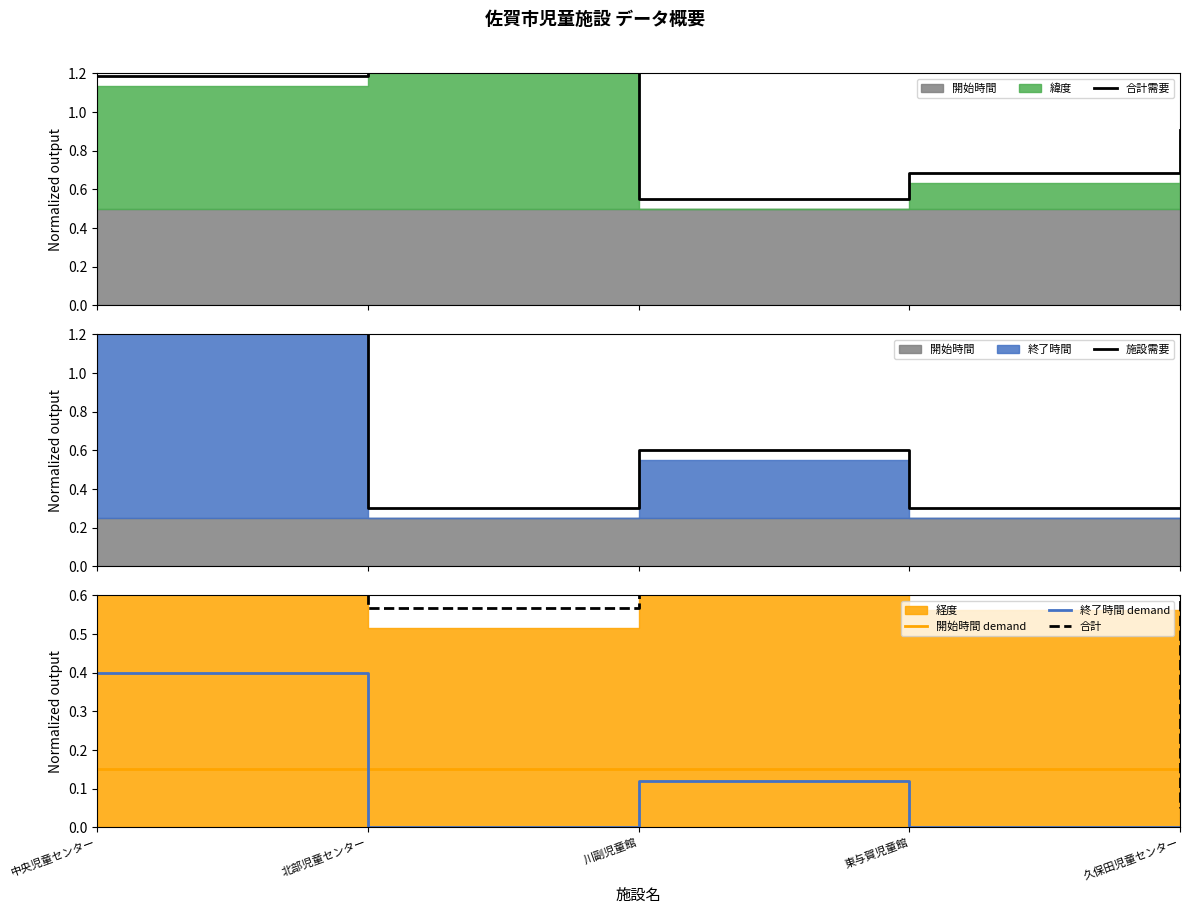

How many data points does each series have?

5